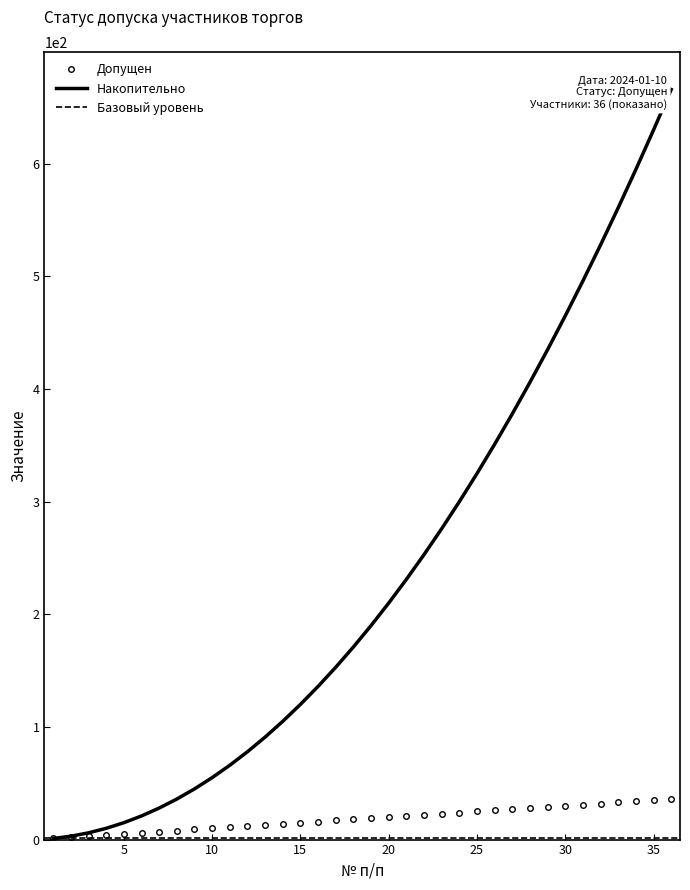

What is the minimum value for Накопительно?

1